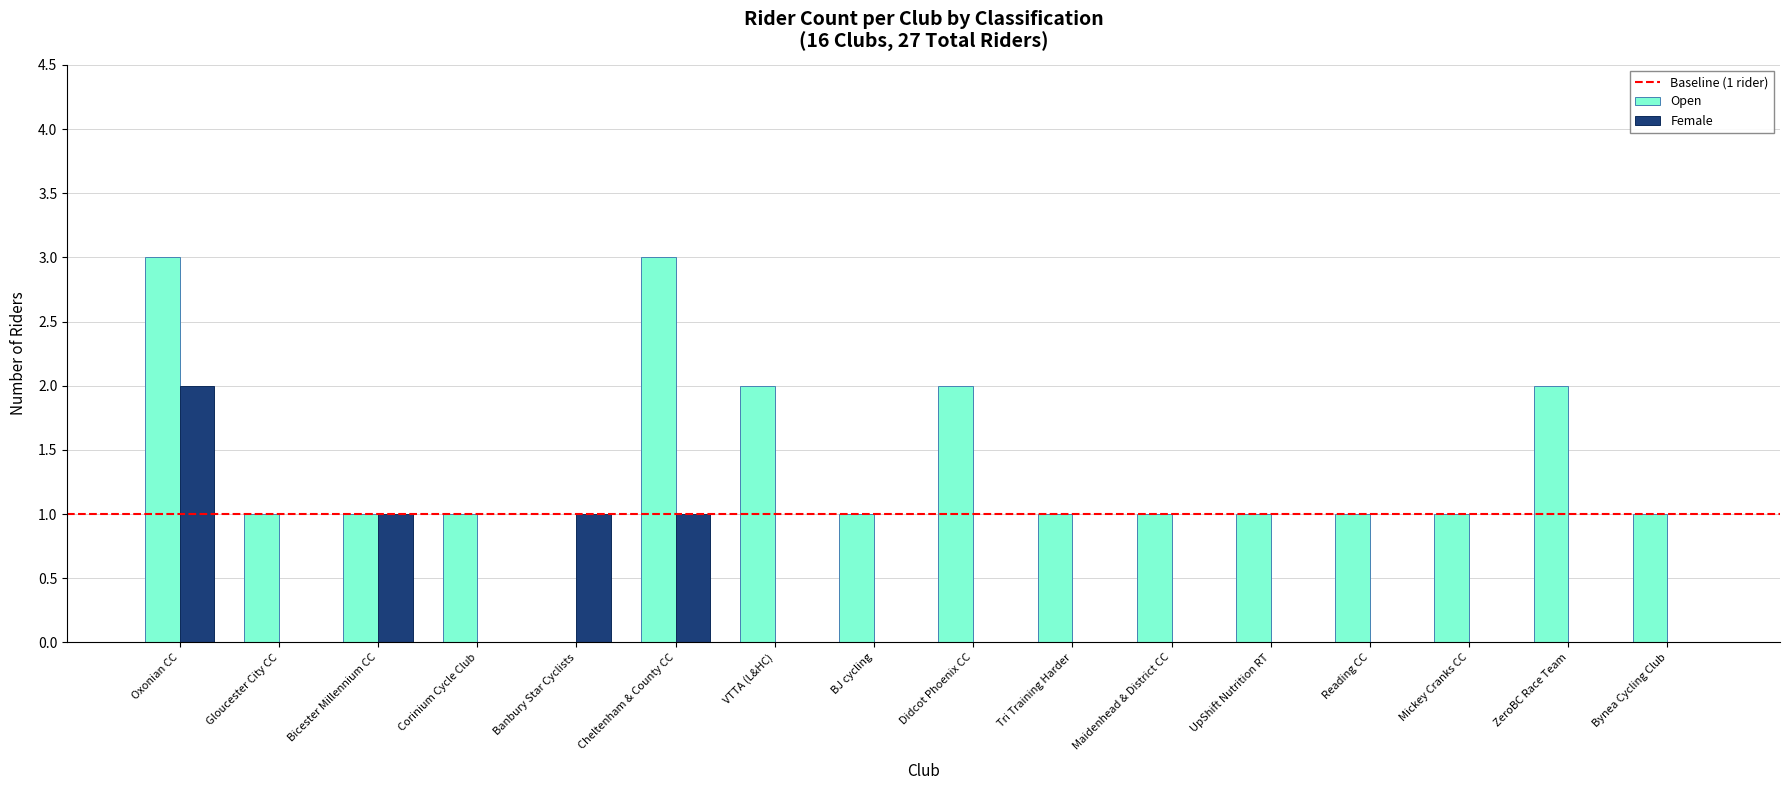

Which series has the widest spread of values?

Open